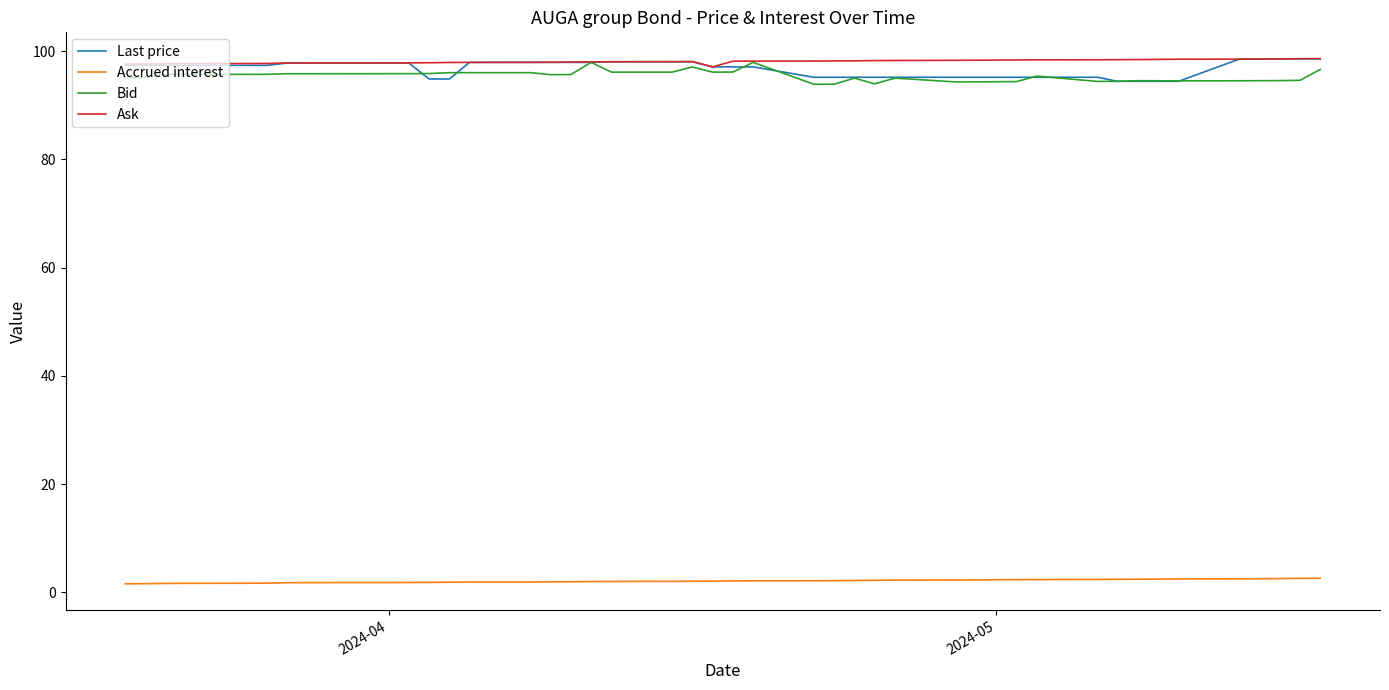

True or false: Accrued interest and Bid cross at least once.

False